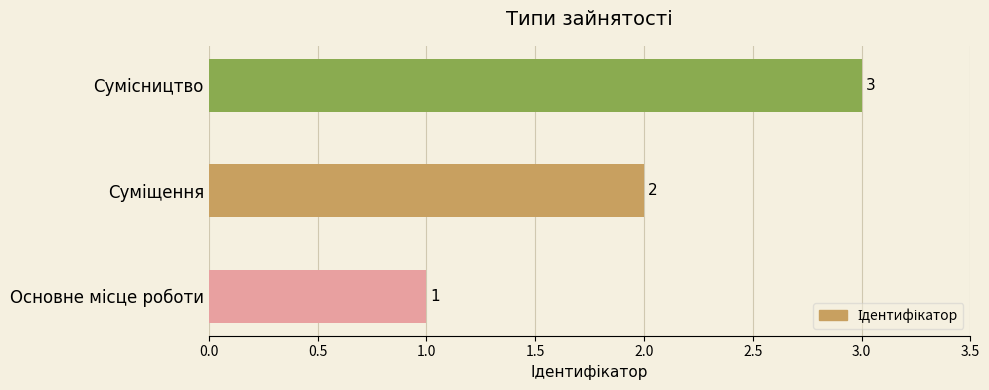

What is the maximum value shown in the chart?

3